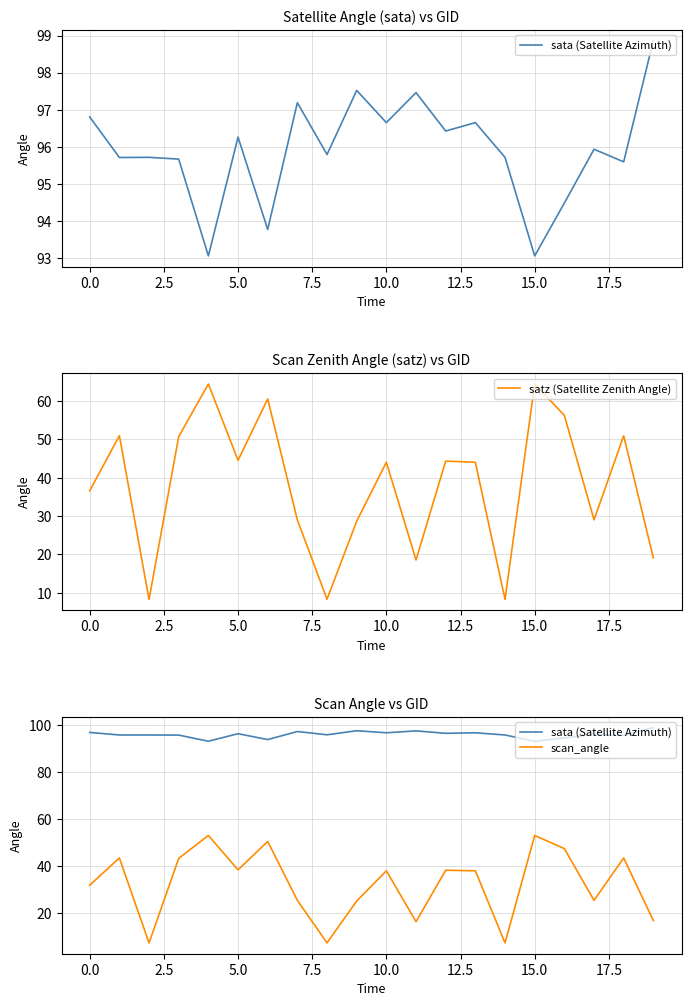

What is the difference between the maximum and second lowest values in the satz (Satellite Zenith Angle) series?

56.2